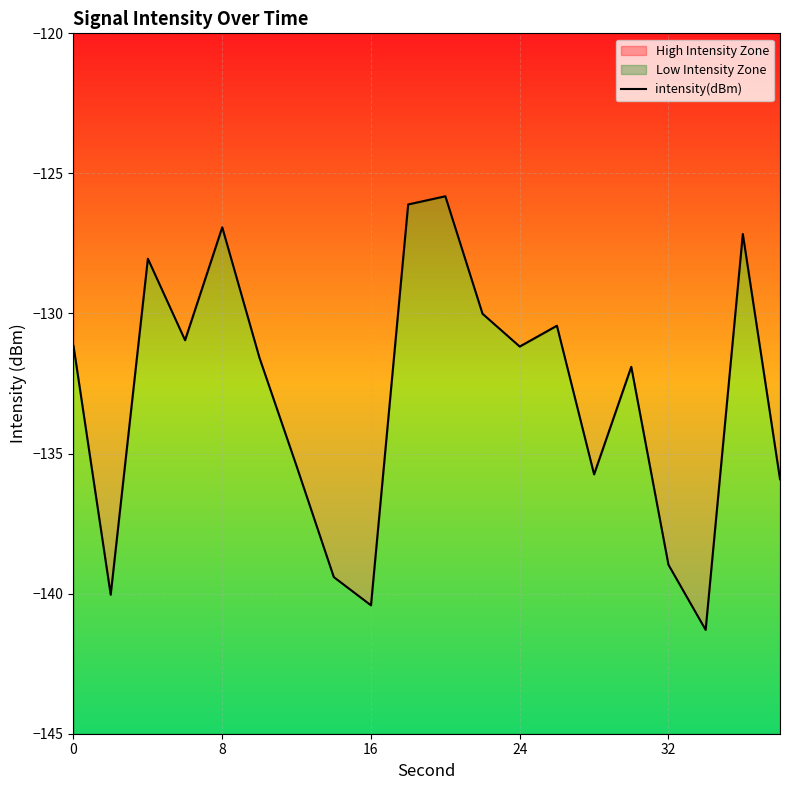

What is the difference between the maximum and second lowest values?

14.6